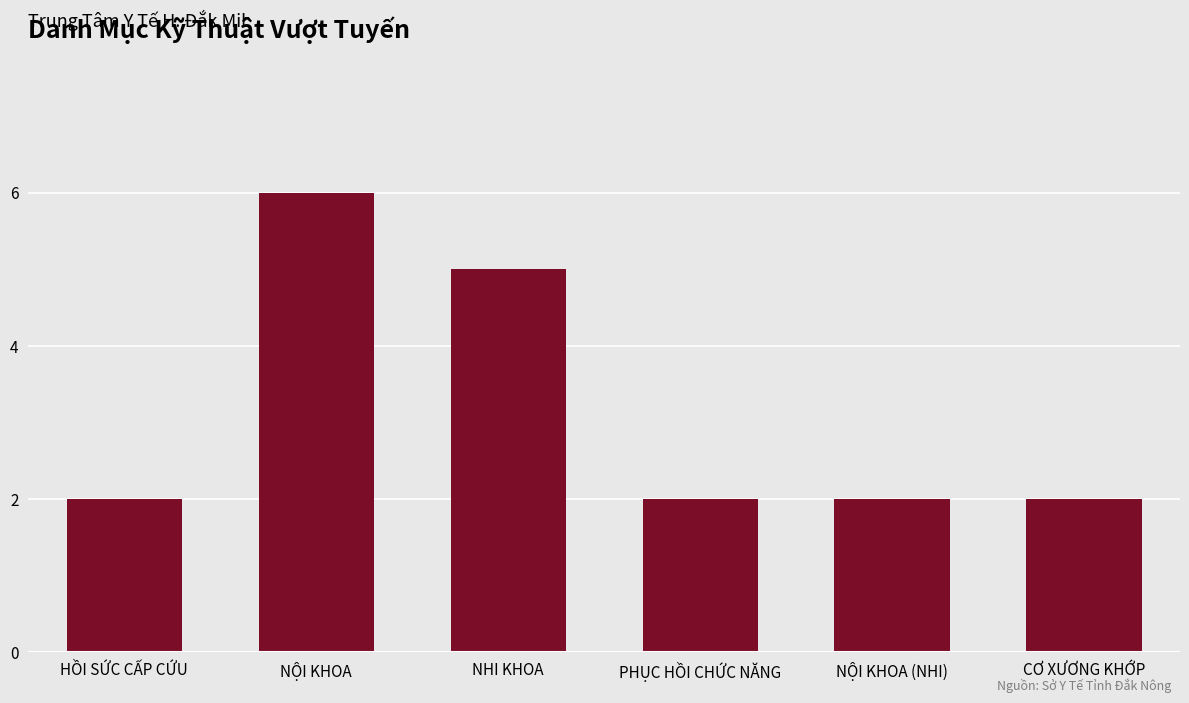

Which has a higher value, NHI KHOA or HỒI SỨC CẤP CỨU?

NHI KHOA